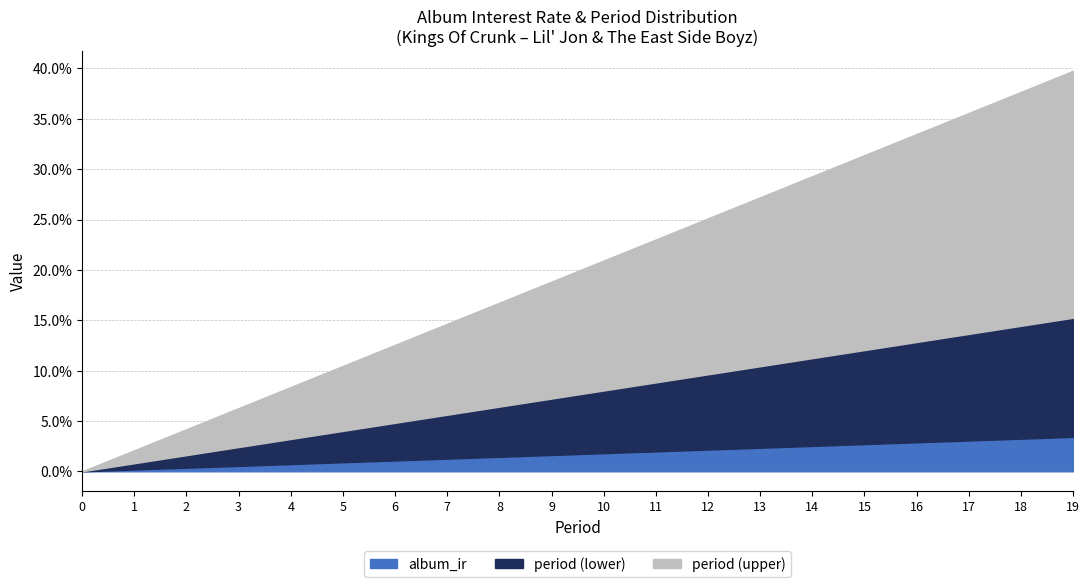

What are all the series names shown in the legend?

album_ir, period (lower), period (upper)